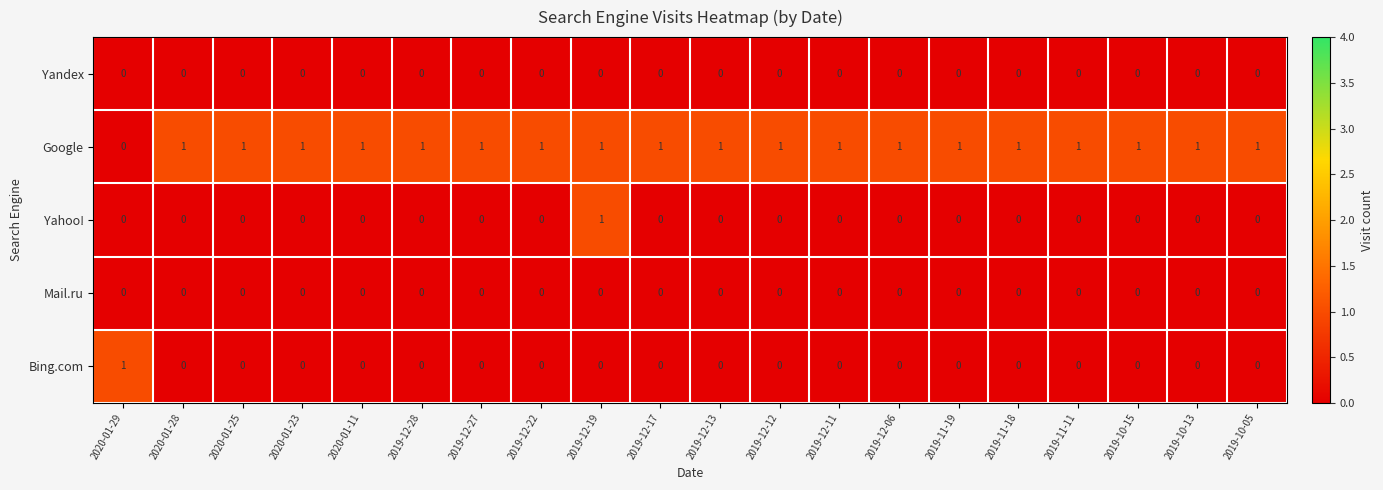

At how many categories does at least one series exceed 0?

20